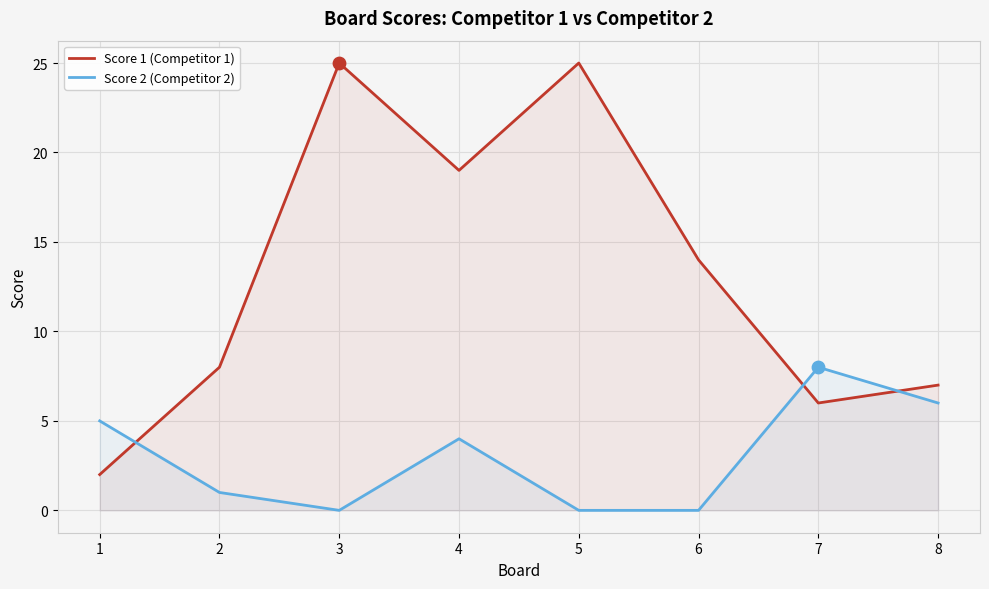

What is the total value across all series at 5?

25